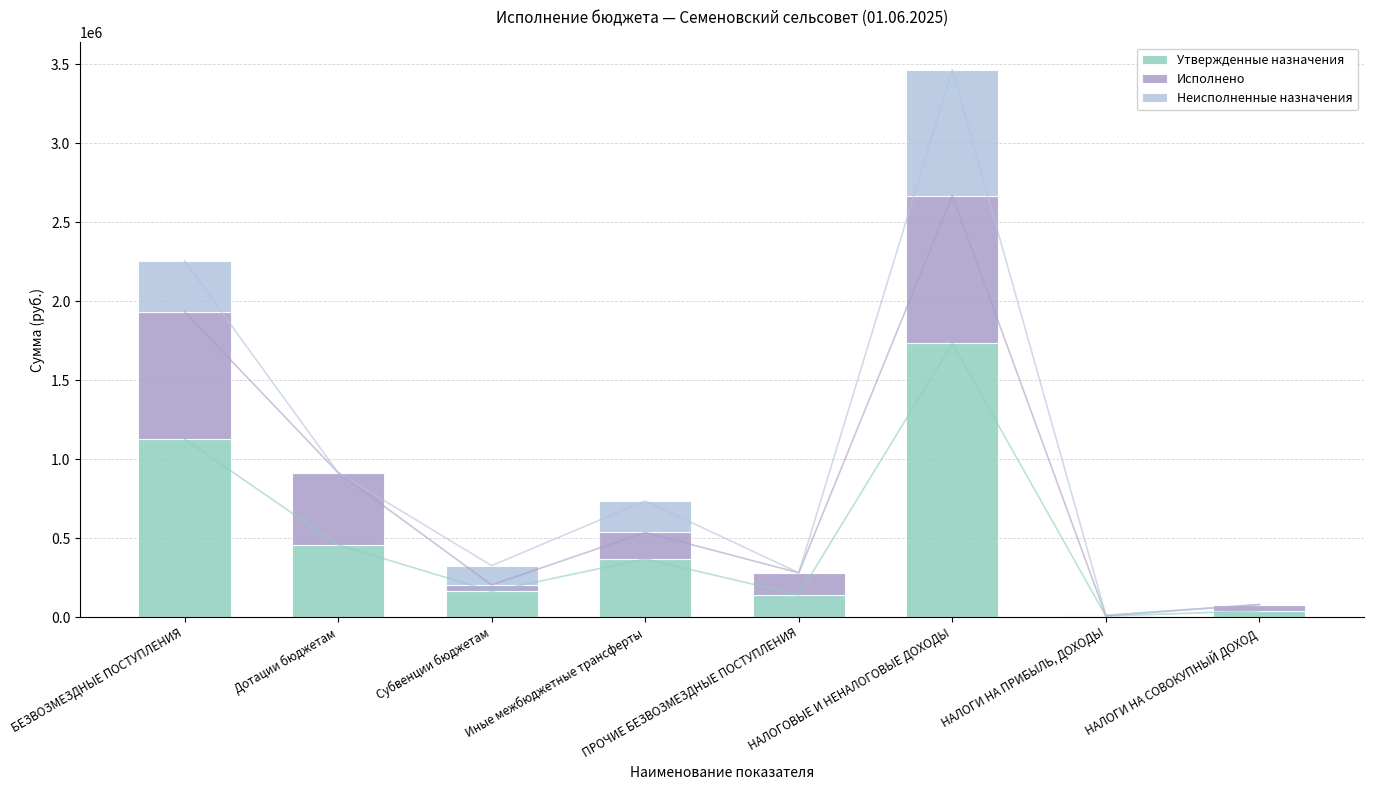

True or false: Неисполненные назначения has a value of 489764.0 at НАЛОГОВЫЕ И НЕНАЛОГОВЫЕ ДОХОДЫ.

False